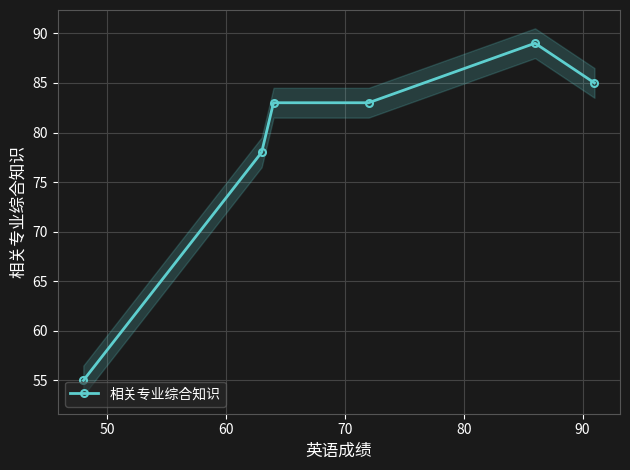

True or false: 相关专业综合知识 has more than 2 interior local peaks.

False